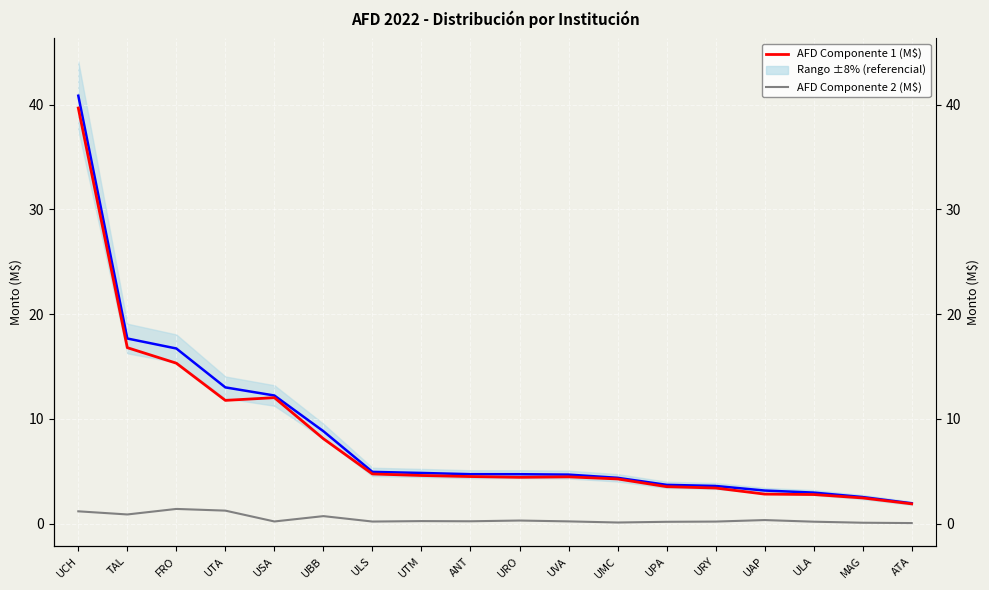

Reading right to left, list all the values displayed in this chart.

AFD Total (M$): 1.9	2.5	3.0	3.2	3.6	3.7	4.4	4.7	4.7	4.7	4.8	4.9	8.8	12.2	13.0	16.7	17.7	40.8
AFD Componente 1 (M$): 1.9	2.5	2.8	2.8	3.4	3.5	4.3	4.5	4.4	4.5	4.6	4.7	8.1	12.0	11.8	15.3	16.8	39.7
AFD Componente 2 (M$): 0.1	0.1	0.2	0.3	0.2	0.2	0.1	0.2	0.3	0.2	0.2	0.2	0.7	0.2	1.2	1.4	0.9	1.2